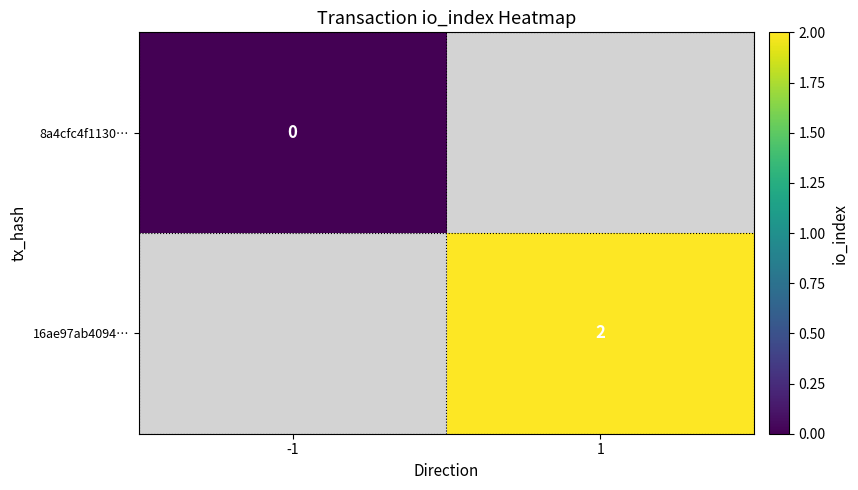

True or false: 16ae97ab4094… has a value of 2 at 1.

True